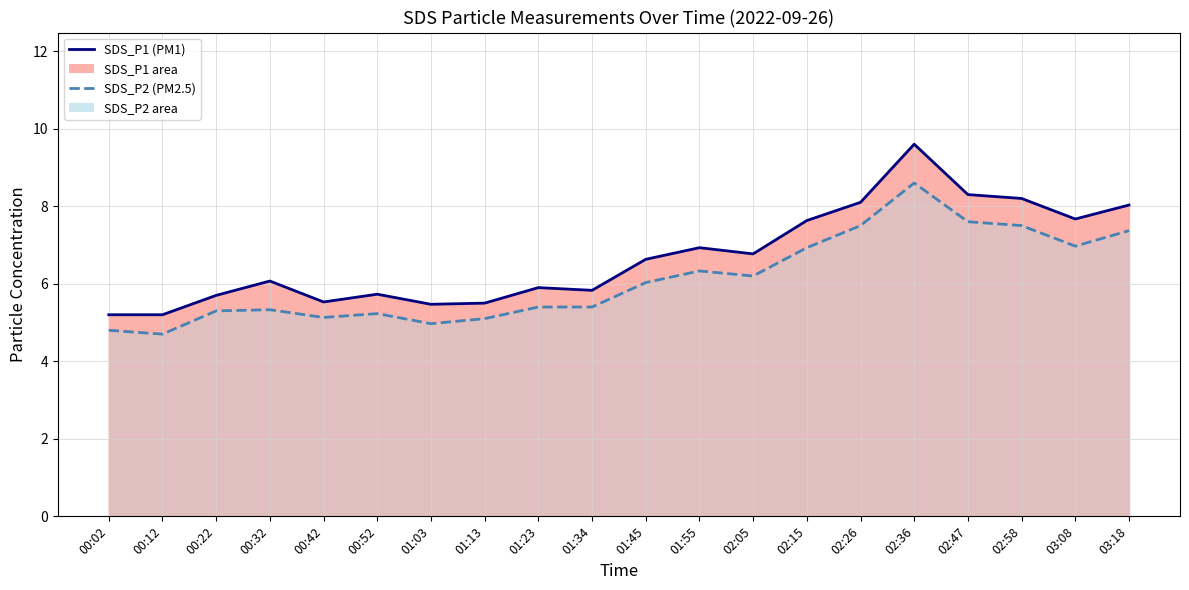

Reading left to right, extract all data points from this chart.

SDS_P1 line: 00:02=5.2	00:12=5.2	00:22=5.7	00:32=6.1	00:42=5.5	00:52=5.7	01:03=5.5	01:13=5.5	01:23=5.9	01:34=5.8	01:45=6.6	01:55=6.9	02:05=6.8	02:15=7.6	02:26=8.1	02:36=9.6	02:47=8.3	02:58=8.2	03:08=7.7	03:18=8.0
SDS_P2 line: 00:02=4.8	00:12=4.7	00:22=5.3	00:32=5.3	00:42=5.1	00:52=5.2	01:03=5.0	01:13=5.1	01:23=5.4	01:34=5.4	01:45=6.0	01:55=6.3	02:05=6.2	02:15=6.9	02:26=7.5	02:36=8.6	02:47=7.6	02:58=7.5	03:08=7.0	03:18=7.4